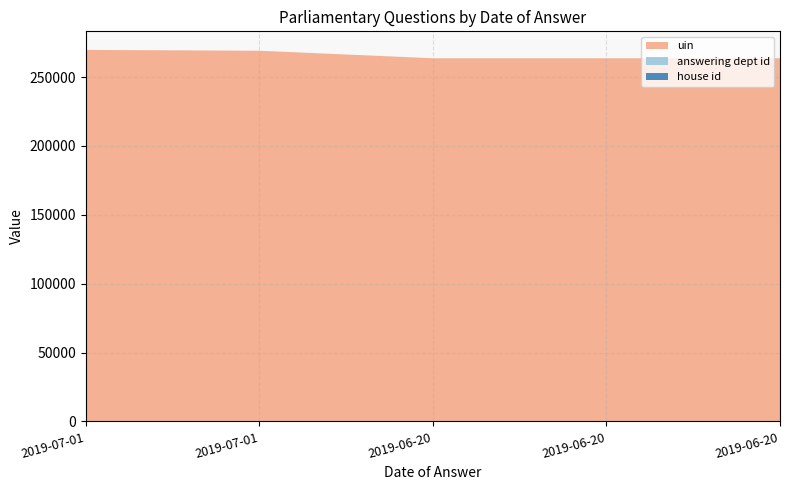

Reading right to left, transcribe all the data shown in this chart.

uin: 263657	263656	263655	269115	269708
answering dept id: 17	17	17	17	17
house id: 1	1	1	1	1